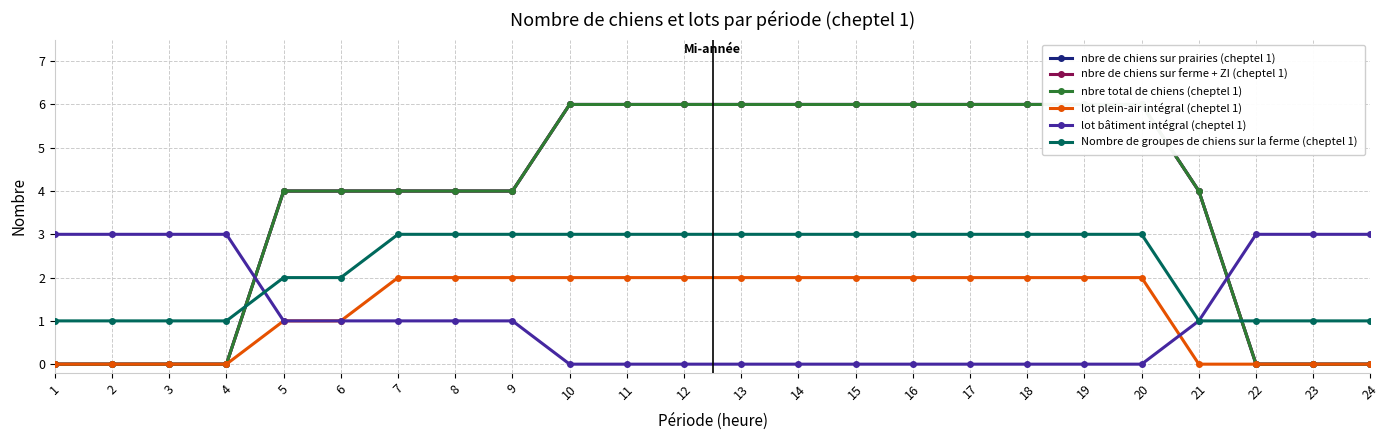

What is the highest value of the nbre total de chiens (cheptel 1) series?

6